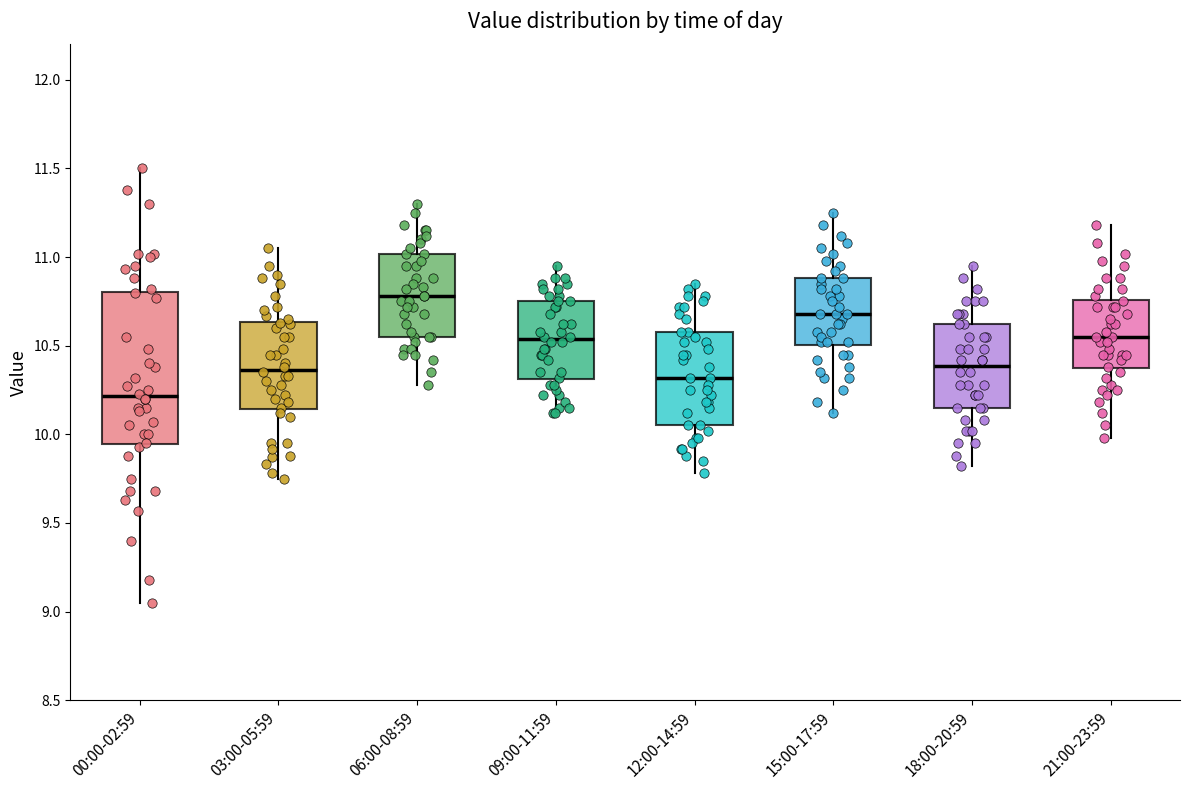

Reading left to right, transcribe this box plot: for each box, give where its median line is, the range the box spans, and where its two whiskers end, as read against the y-axis. The values are not printed on the chart, so give them approximately, as read against the axis.

00:00-02:59: median 10.20, box 9.95 to 10.80, whiskers 9.05 to 11.50
03:00-05:59: median 10.35, box 10.15 to 10.65, whiskers 9.75 to 11.05
06:00-08:59: median 10.80, box 10.55 to 11.00, whiskers 10.30 to 11.30
09:00-11:59: median 10.55, box 10.30 to 10.75, whiskers 10.10 to 10.95
12:00-14:59: median 10.30, box 10.05 to 10.60, whiskers 9.80 to 10.85
15:00-17:59: median 10.70, box 10.50 to 10.90, whiskers 10.10 to 11.25
18:00-20:59: median 10.40, box 10.15 to 10.60, whiskers 9.80 to 10.95
21:00-23:59: median 10.55, box 10.35 to 10.75, whiskers 10.00 to 11.20